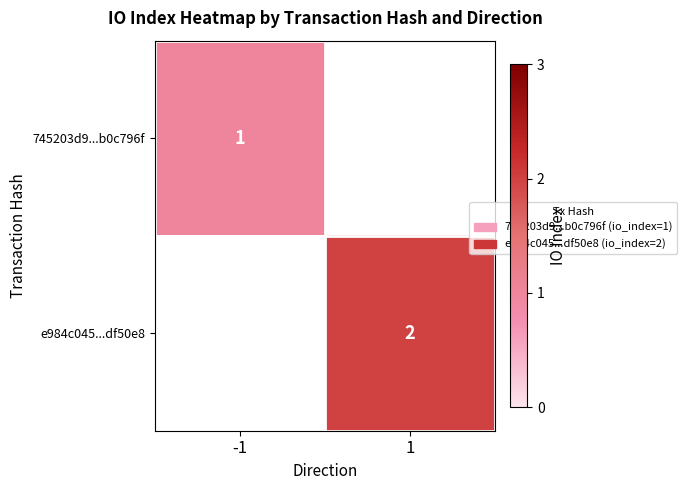

Is it true that 745203d9...b0c796f equals 0 at -1?

False